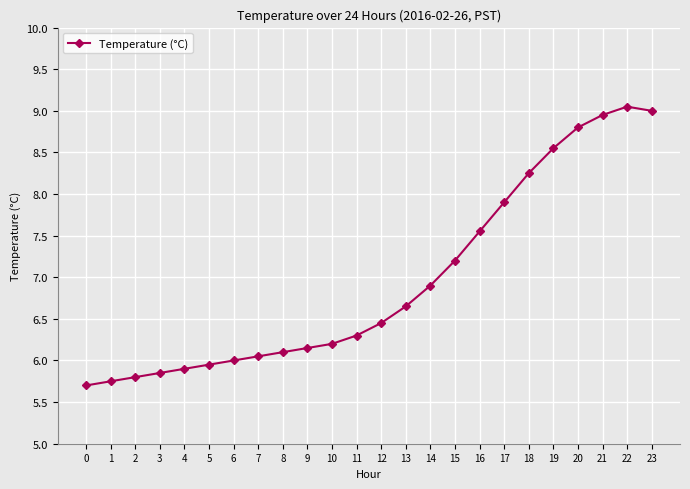

Which label corresponds to the largest value in the chart?

22